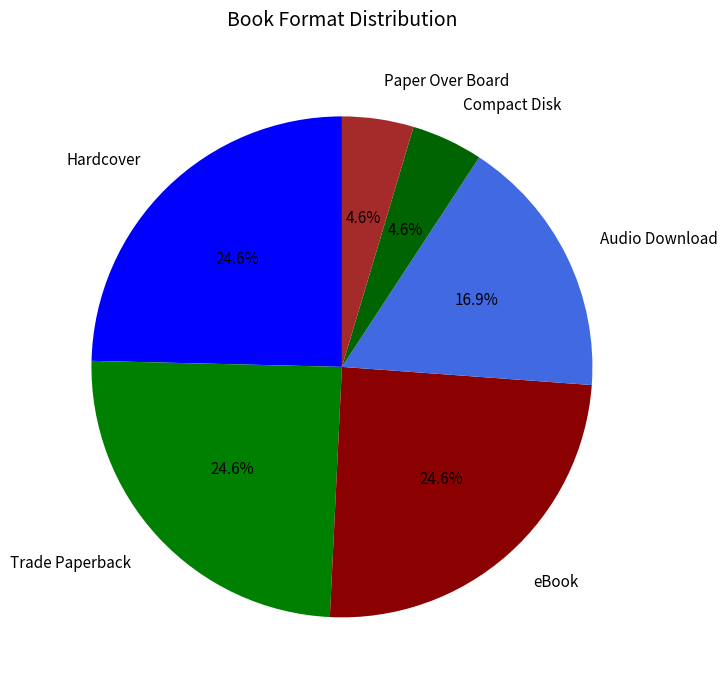

Is it true that Trade Paperback is 25% of the pie?

True